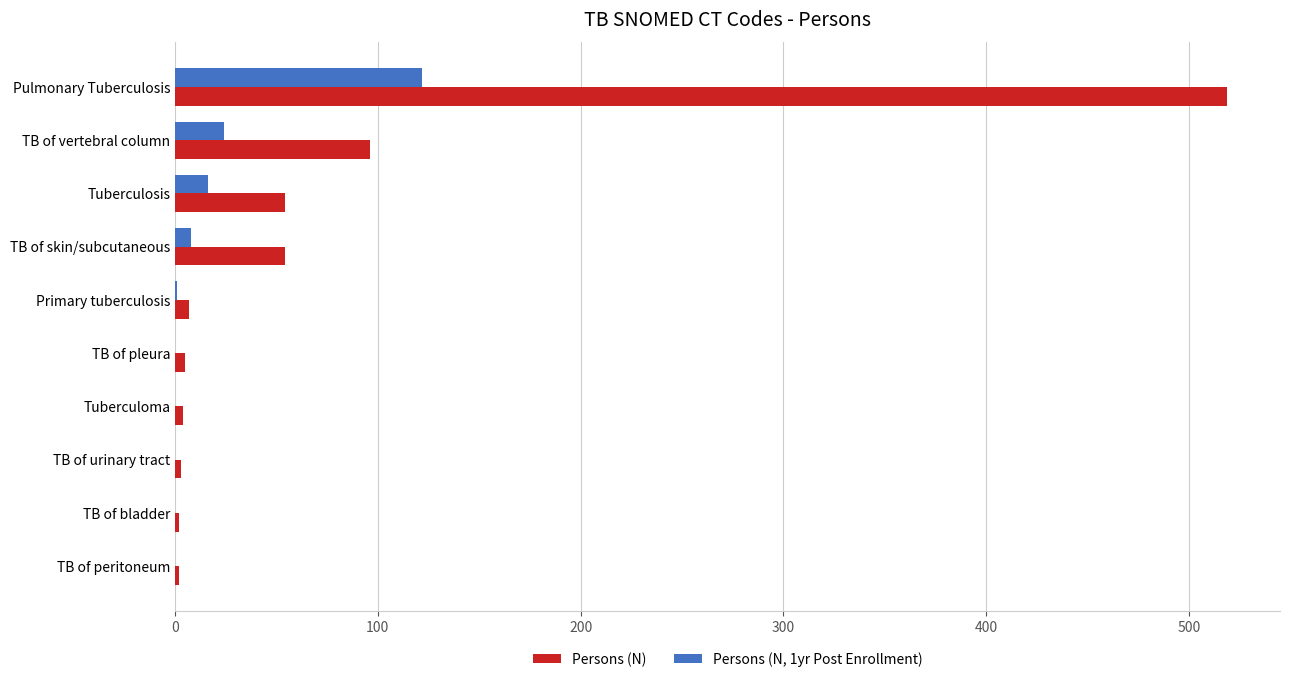

The value of Persons (N, 1yr Post Enrollment) at TB of pleura is 0. True or false?

True